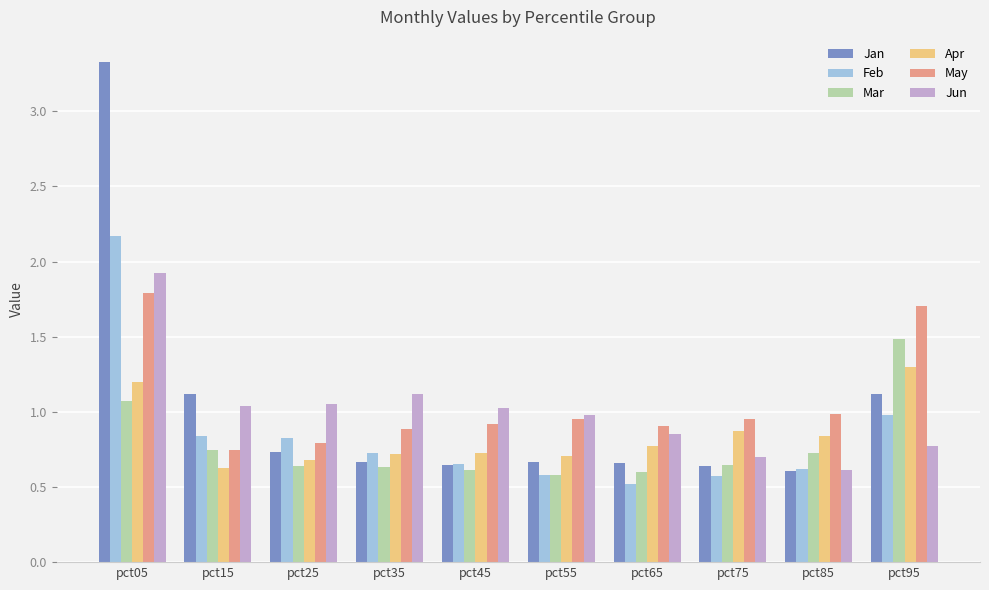

How many distinct data groups are displayed?

6